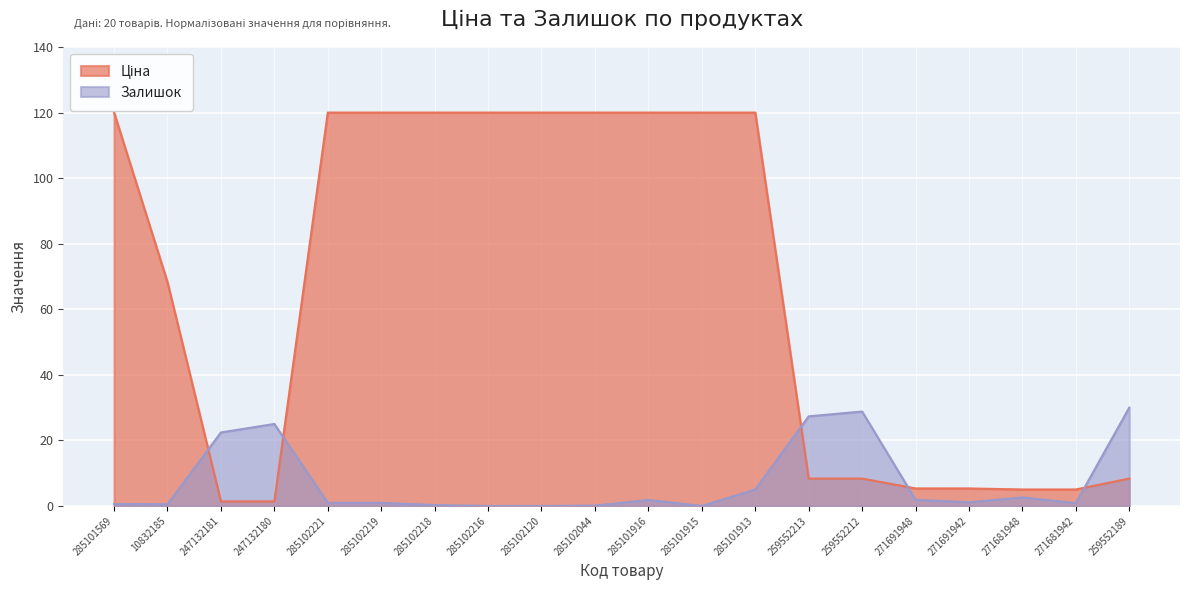

How many values in Залишок are above zero?

17